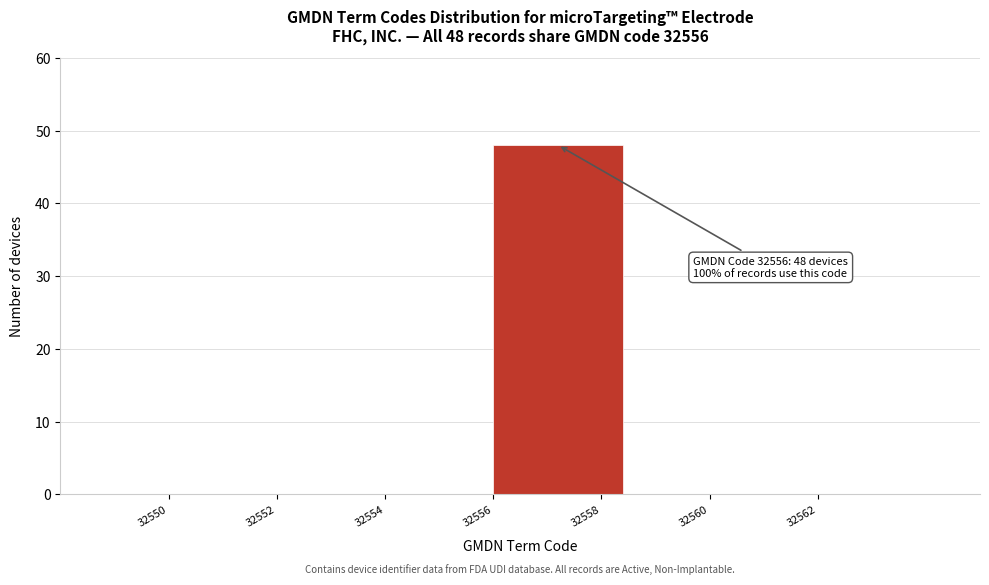

Over which range of the x-axis is the bar tallest?

32556 to 32559